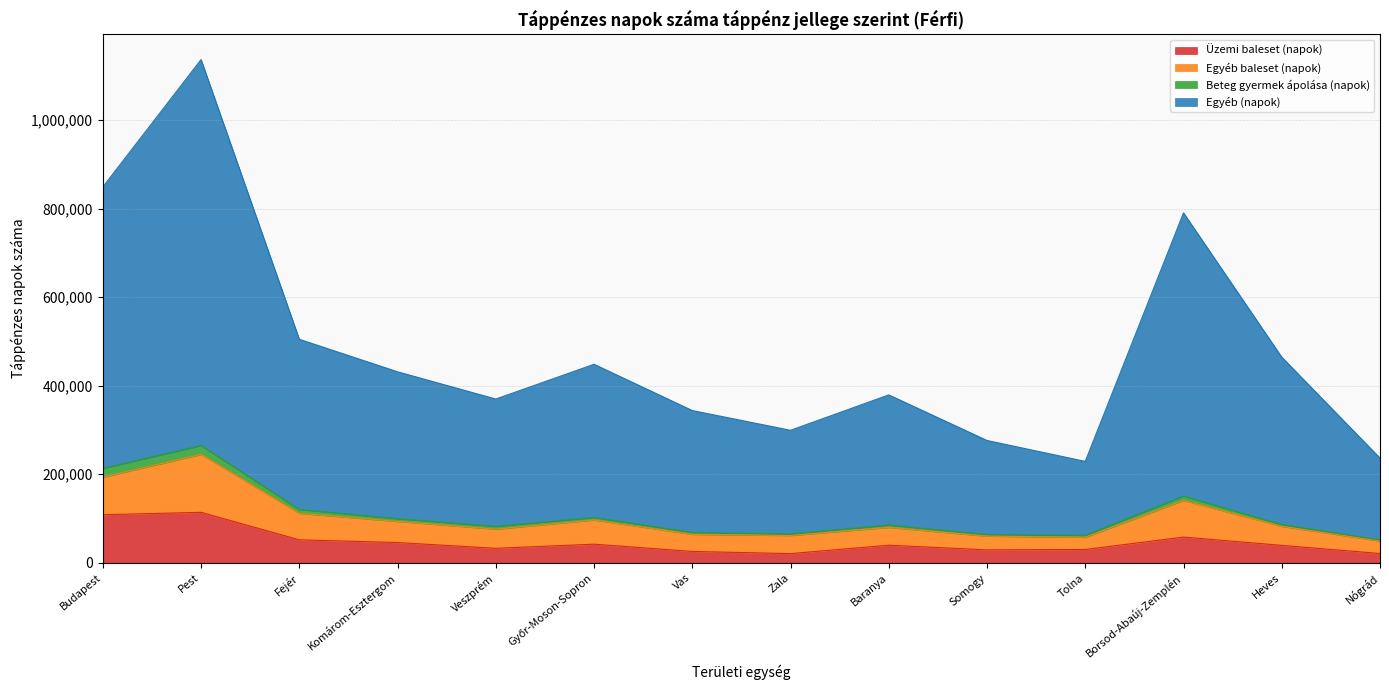

Does the chart display data point markers on the line(s)?

No